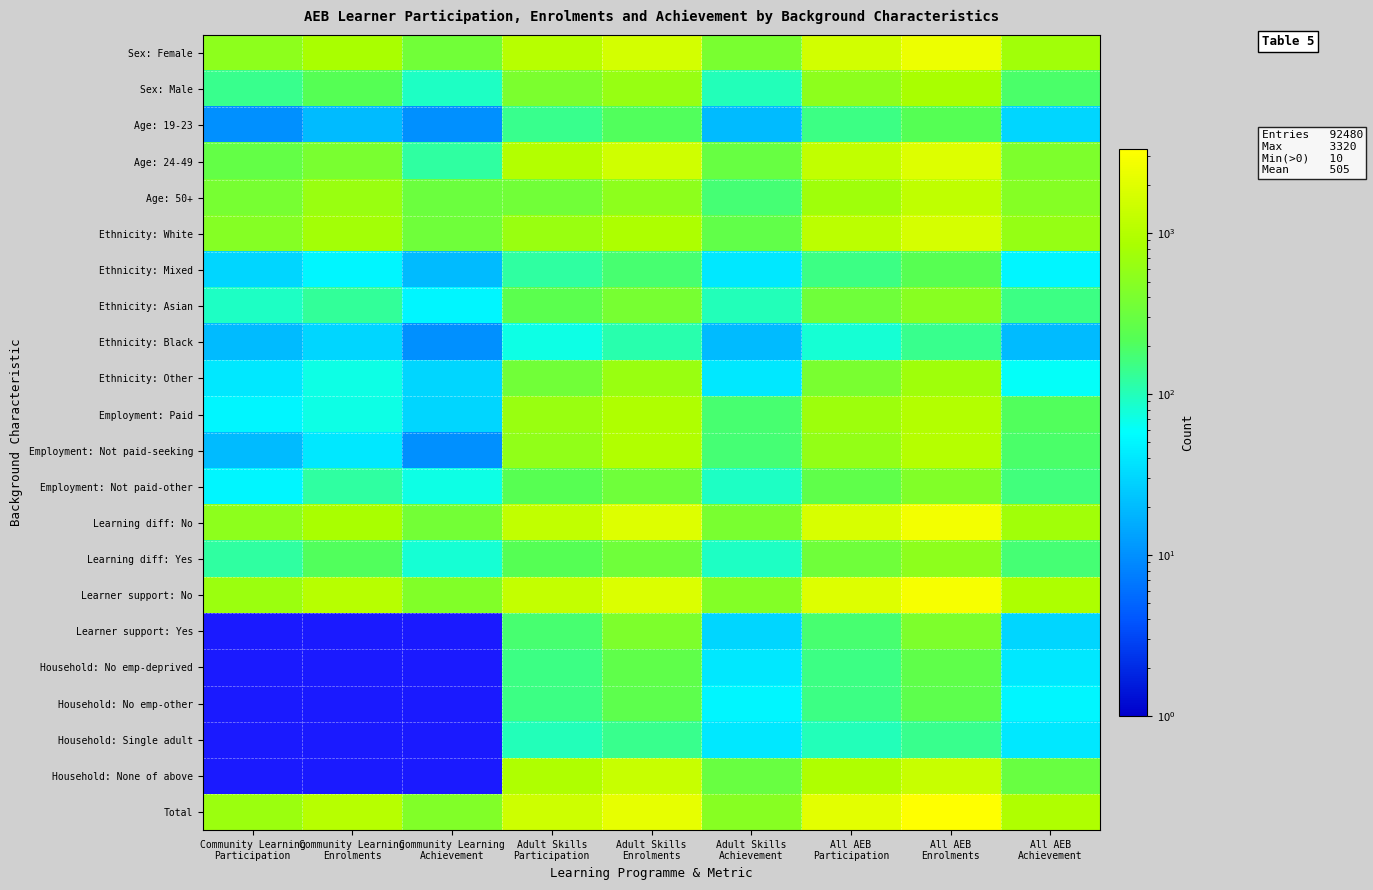

Is it true that Employment: Not paid-seeking equals 960.0 at Adult Skills Enrolments?

True